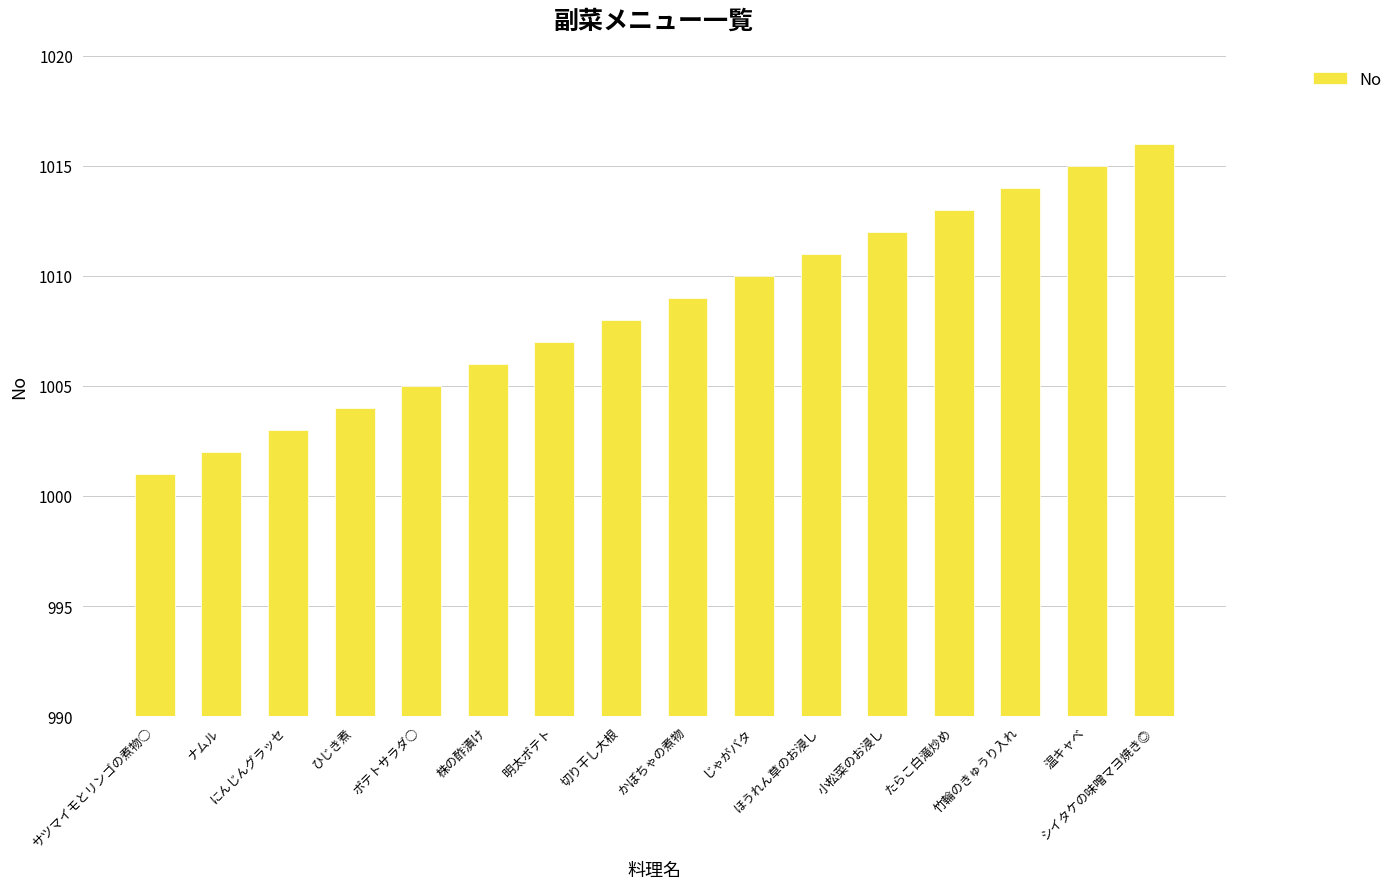

Where is the data nearest to the value 1008?

切り干し大根